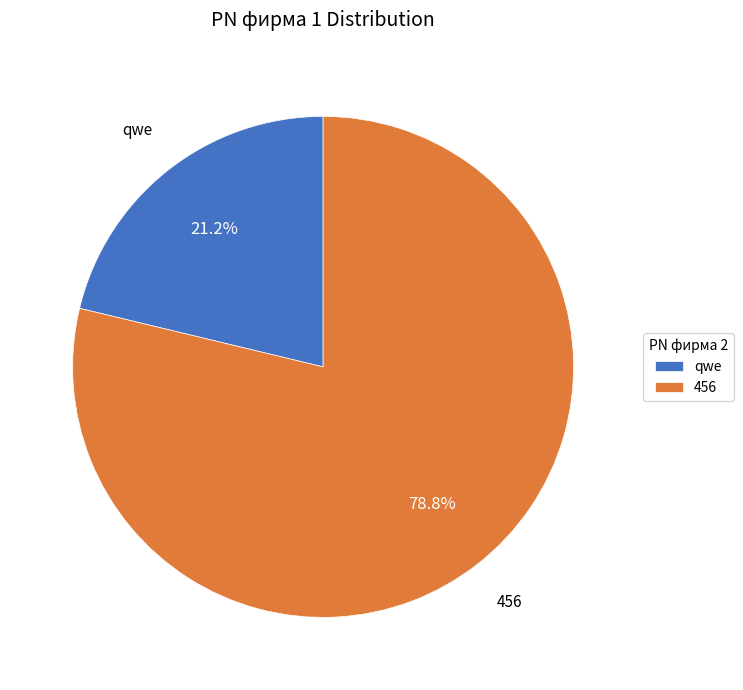

How many segments does this pie chart have?

2